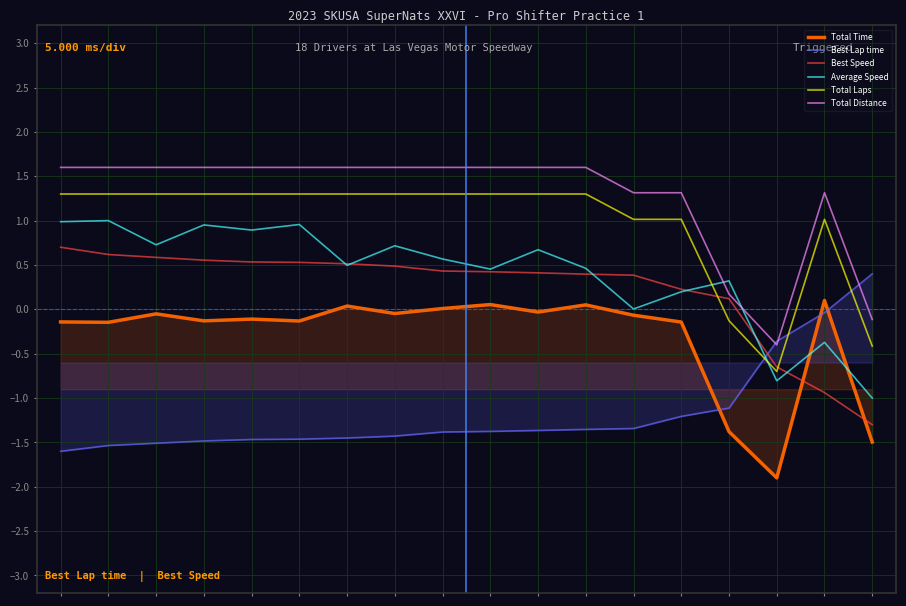

How many values in the Best Lap time series exceed -1?

3